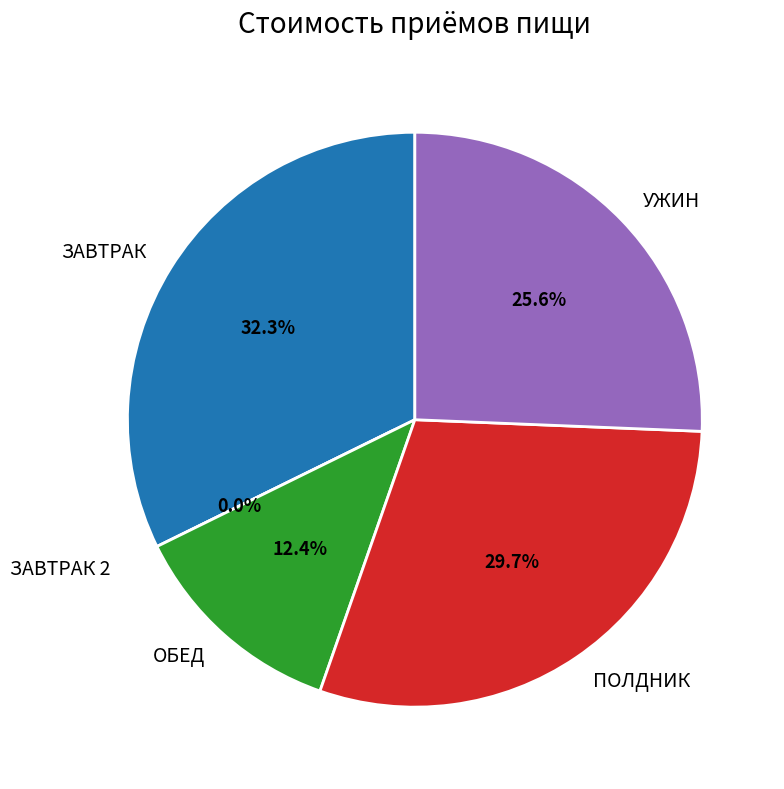

The ЗАВТРАК 2 slice represents 0% of the pie. True or false?

True